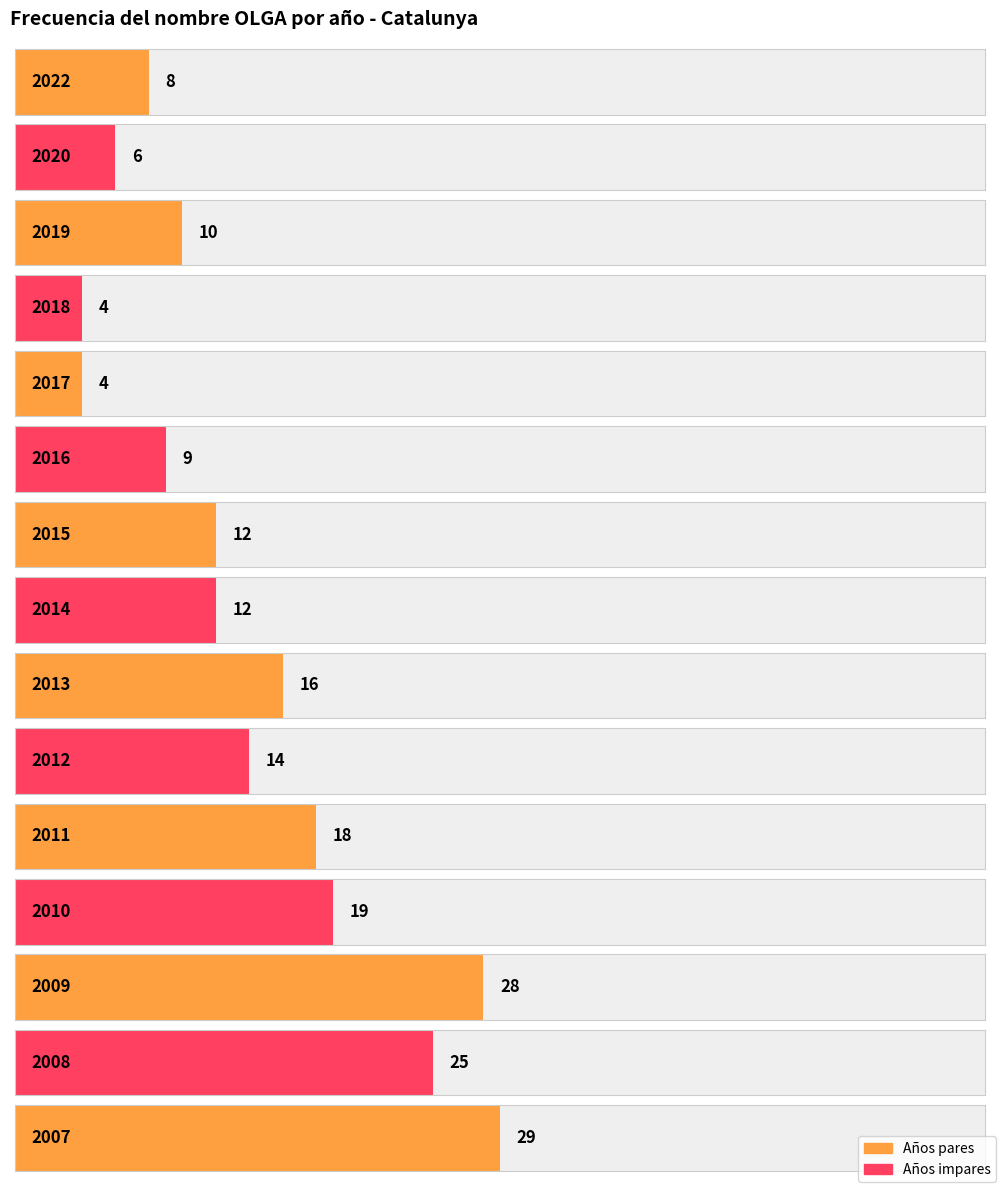

What is the smallest value displayed?

4